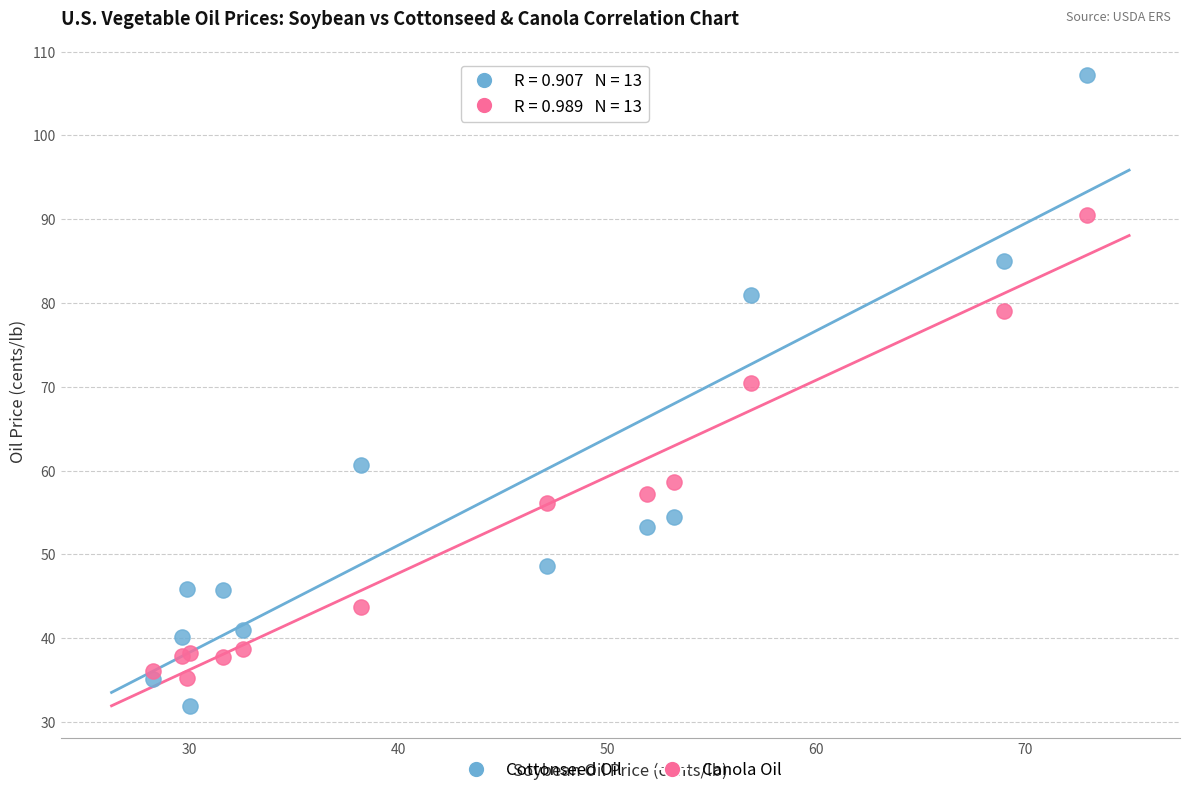

In the Canola Oil series, what Y value is closest to 62?

58.7